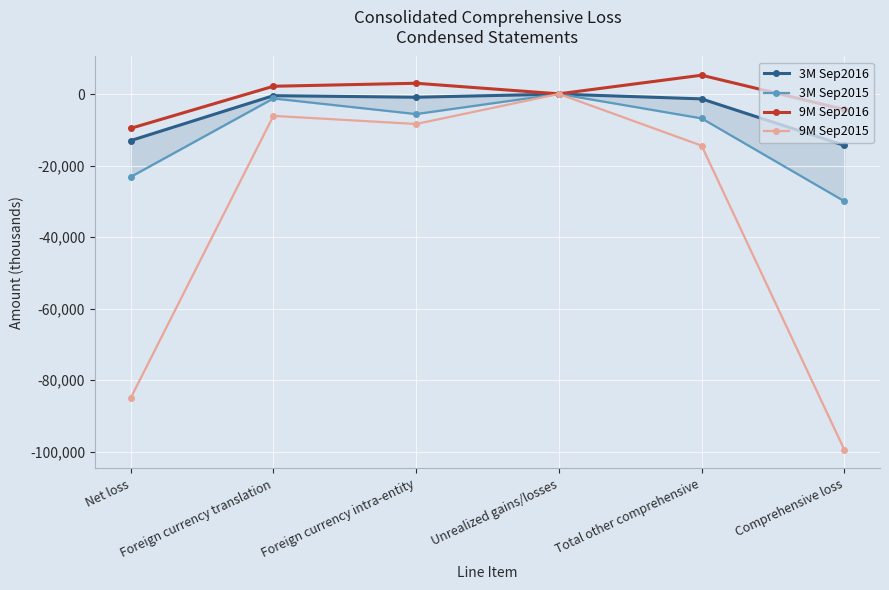

What is the minimum value for 9M Sep2016?

-9587